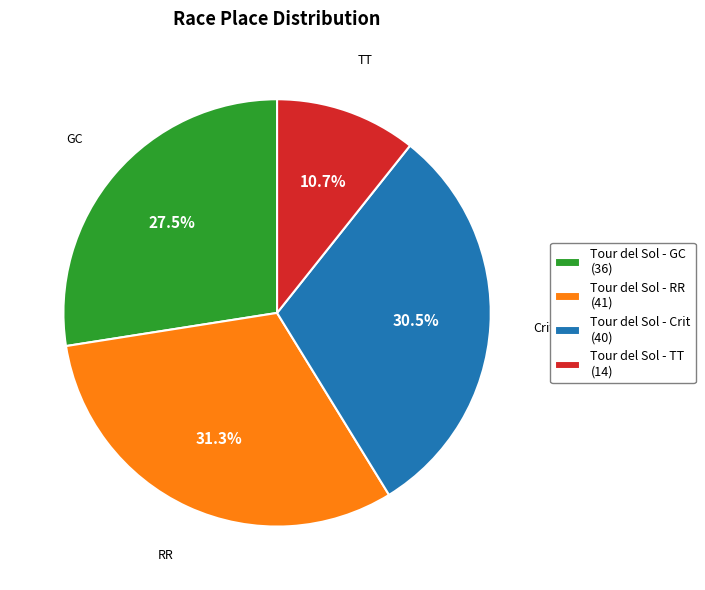

To the nearest percent, what percentage of the pie is Tour del Sol - TT?

11%